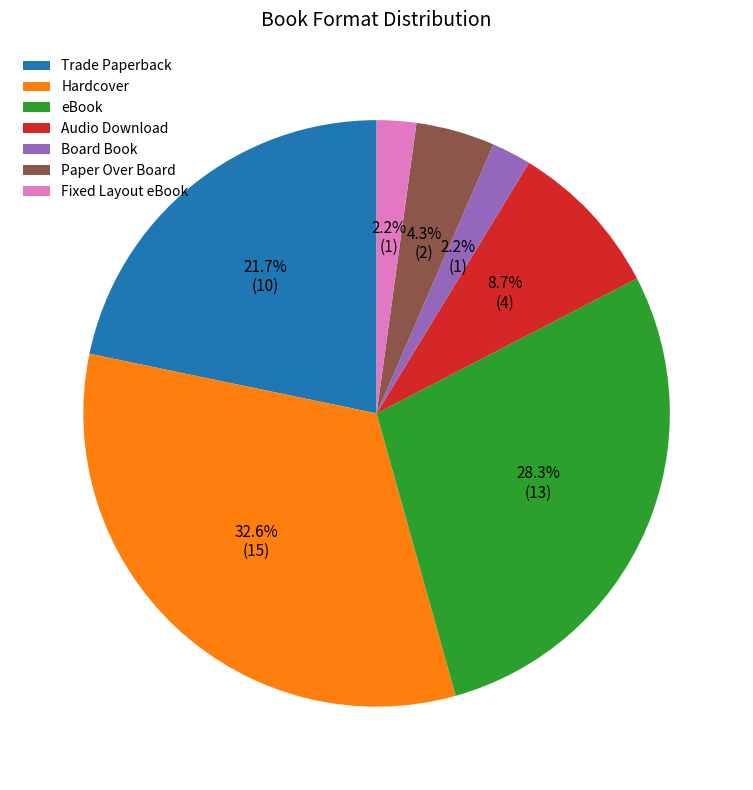

How many segments does this pie chart have?

7